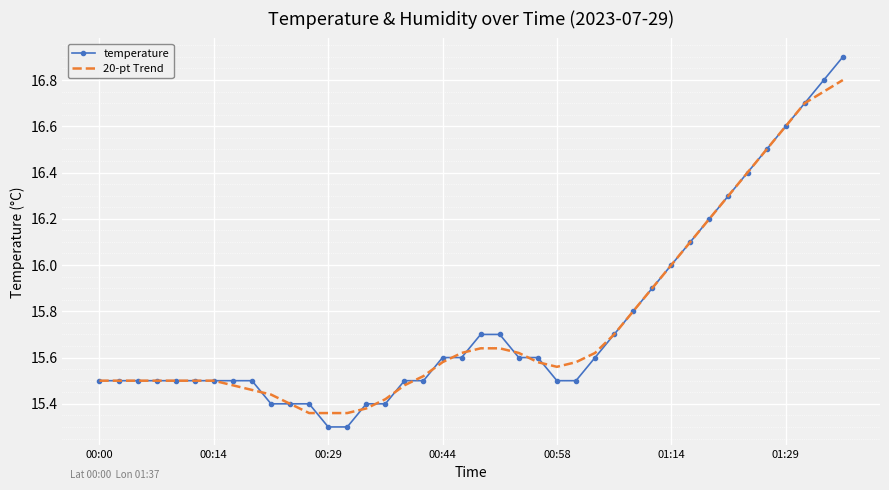

What is the minimum value for temperature?

15.3